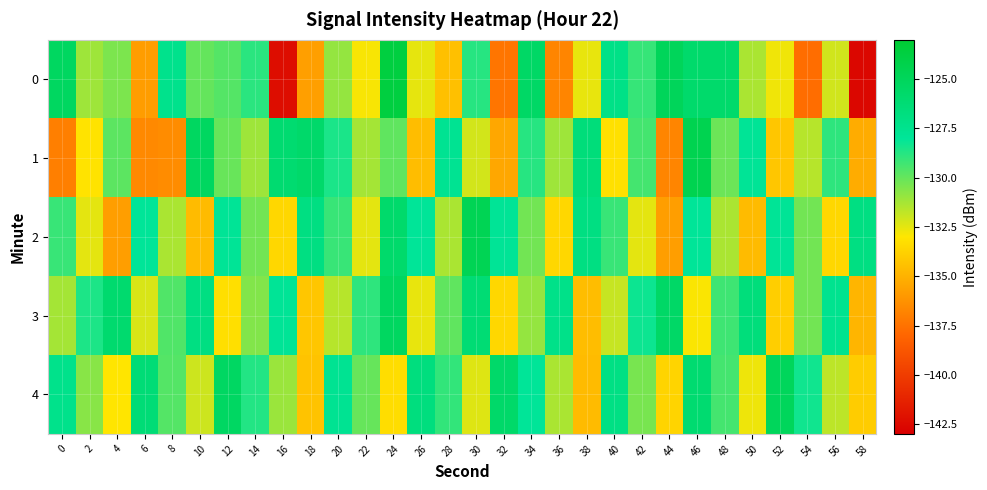

Count the number of categories in the chart.

30